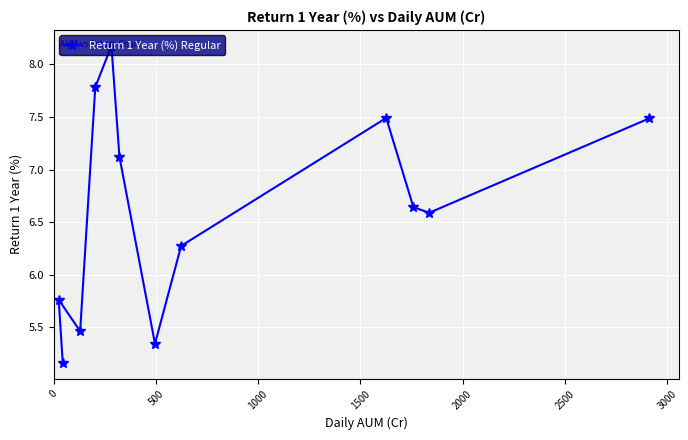

What is the maximum value shown in the chart?

8.2